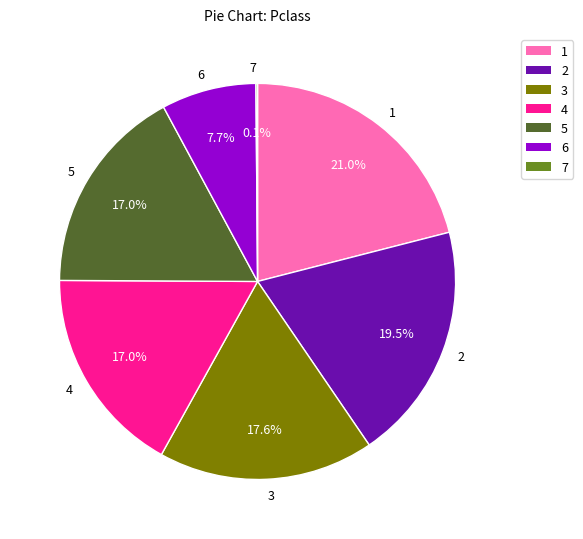

To the nearest percent, what is the difference between the largest and smallest slice percentages?

21%